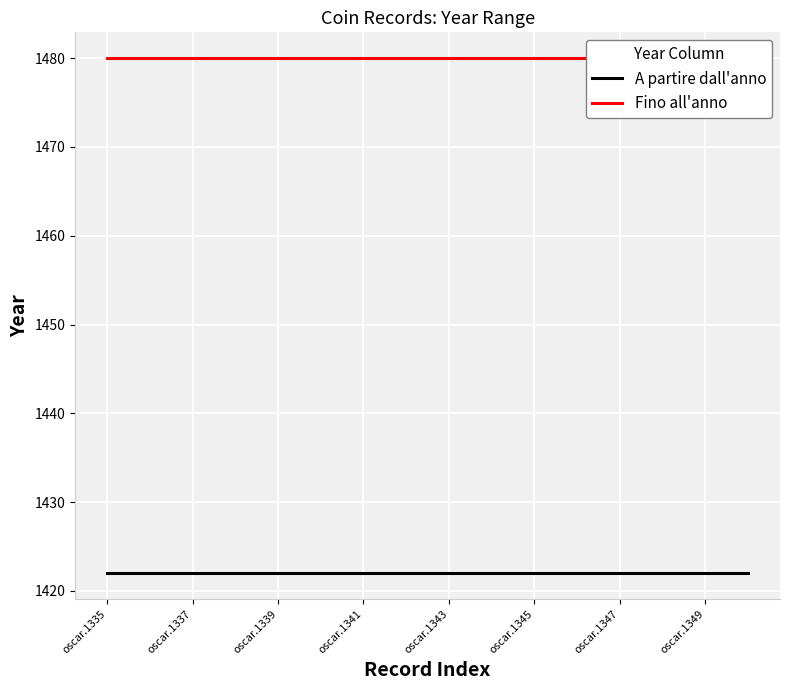

How many lines are shown in the chart?

2